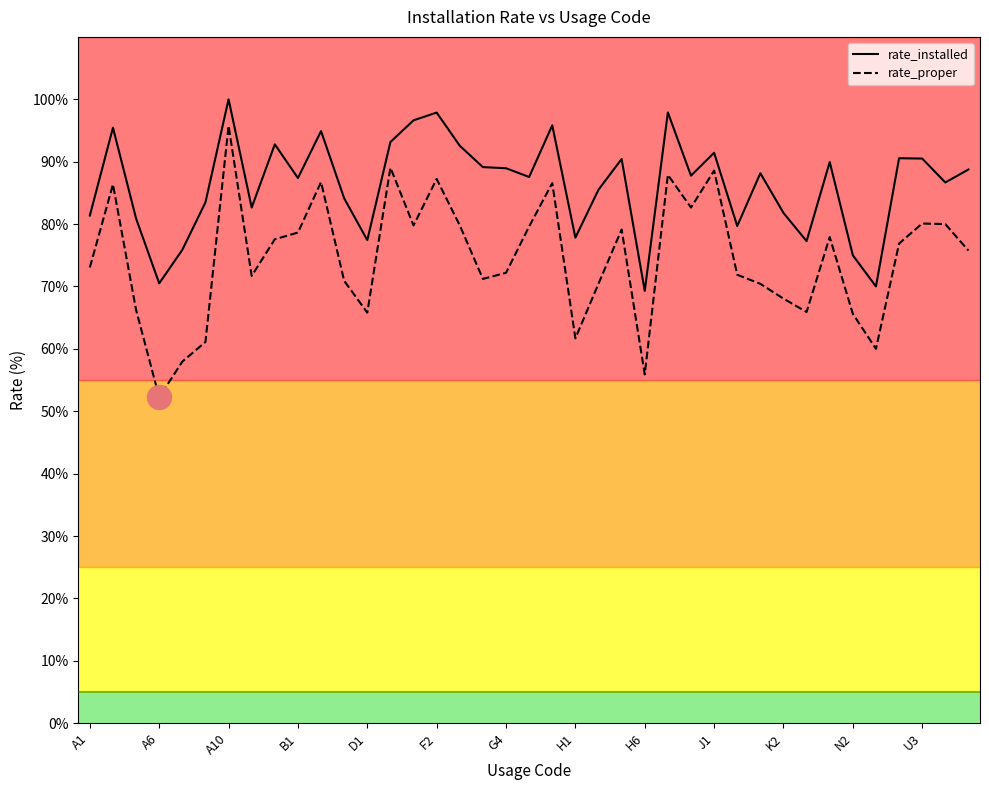

Which series has the largest total across all categories?

rate_installed